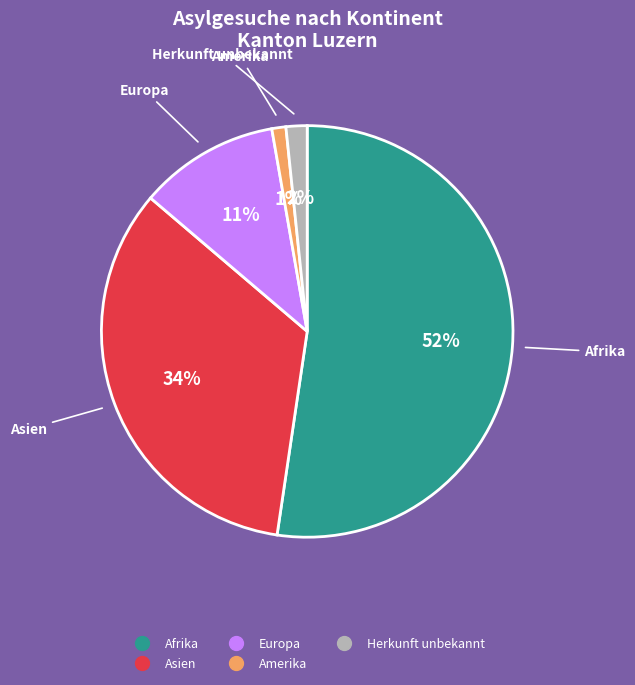

Which has a higher value, Europa or Asien?

Asien